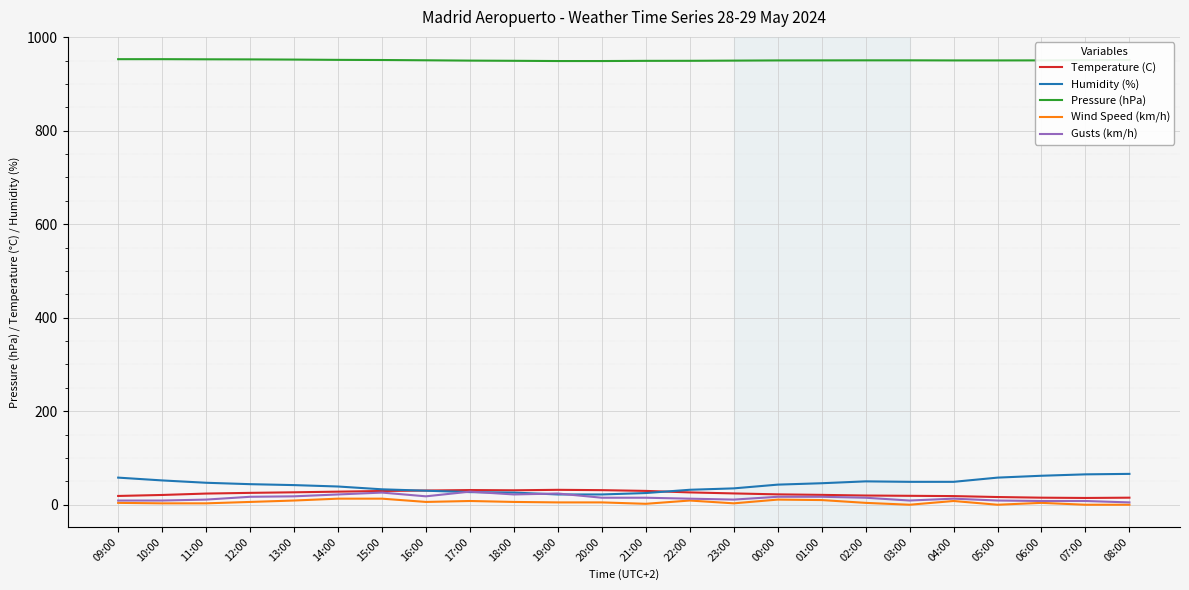

What is the maximum value for Temperature (C)?

31.9